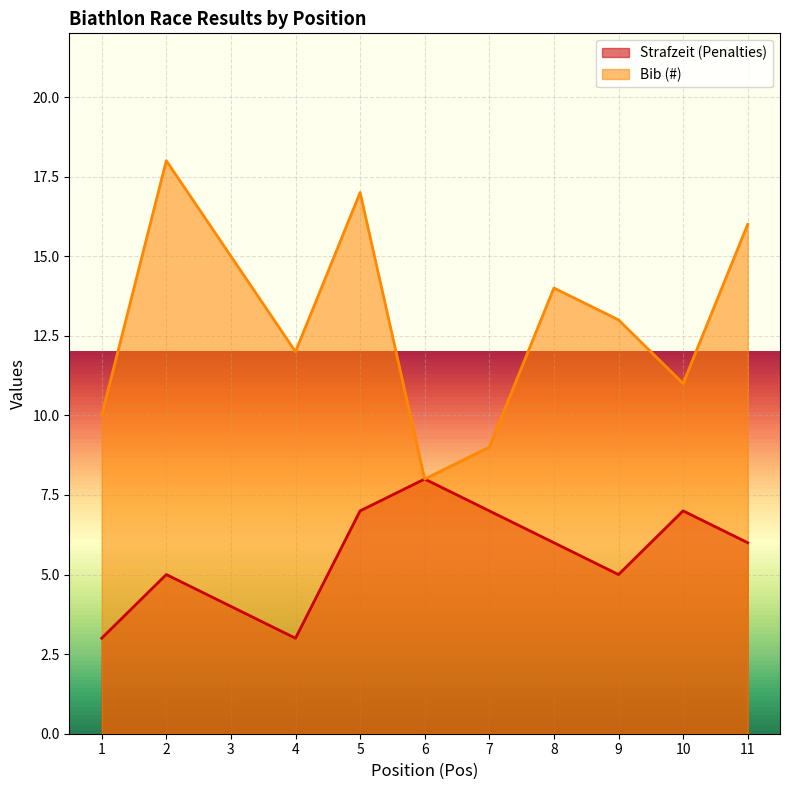

Between 6 and 2, which is larger?

6